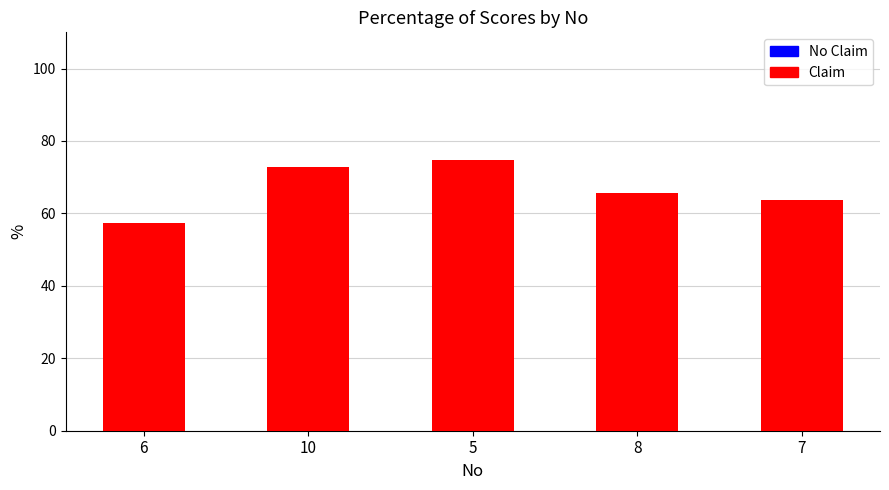

At how many categories does at least one series exceed 49?

5